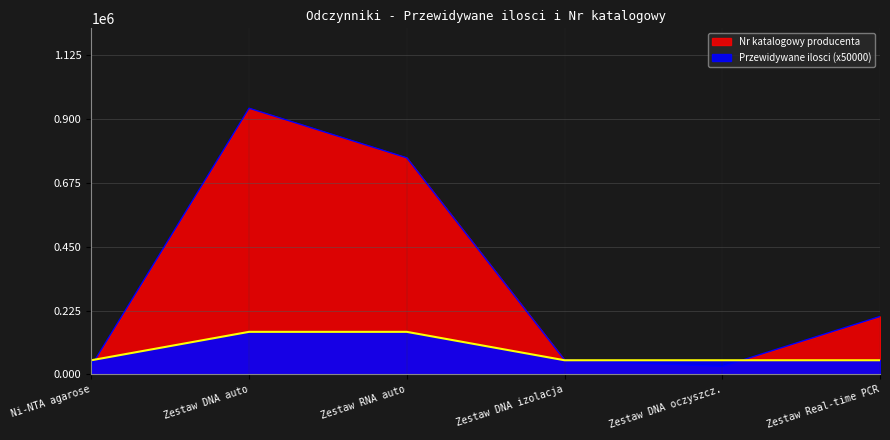

Where is the first local minimum for Nr katalogowy?

Zestaw DNA oczyszcz.